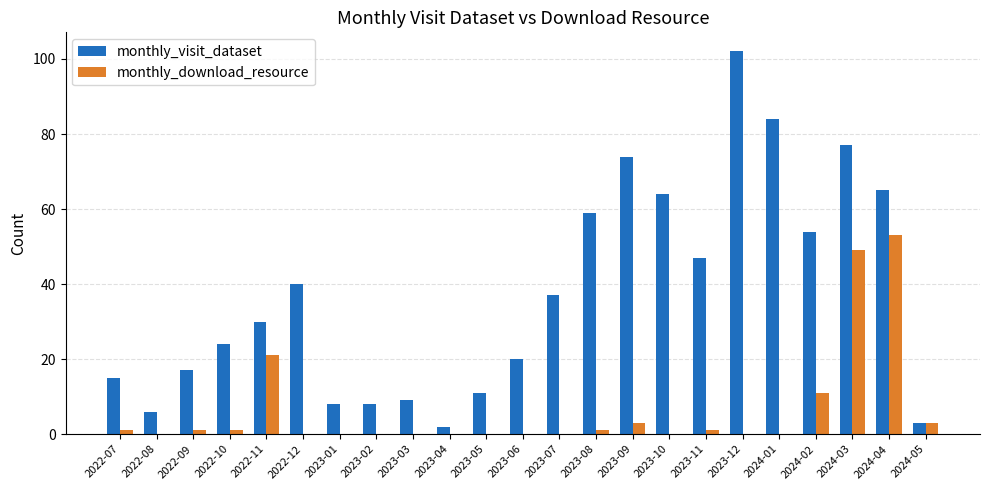

Reading left to right, transcribe all the data shown in this chart.

monthly_visit_dataset: 15	6	17	24	30	40	8	8	9	2	11	20	37	59	74	64	47	102	84	54	77	65	3
monthly_download_resource: 1	0	1	1	21	0	0	0	0	0	0	0	0	1	3	0	1	0	0	11	49	53	3